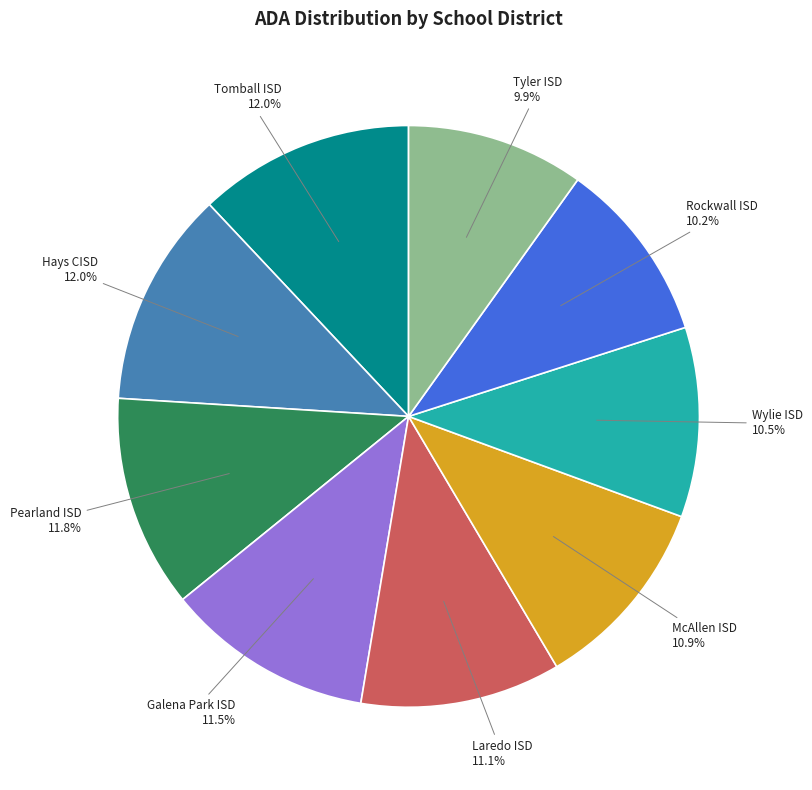

How much of the chart is everything except Laredo ISD?

88.9%